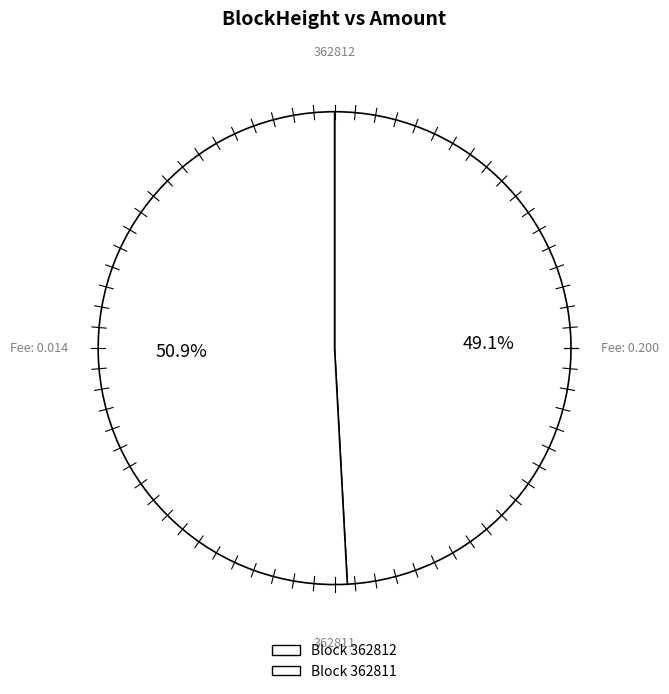

To the nearest percent, what is the difference between the 362811 and 362812 slice percentages?

2%